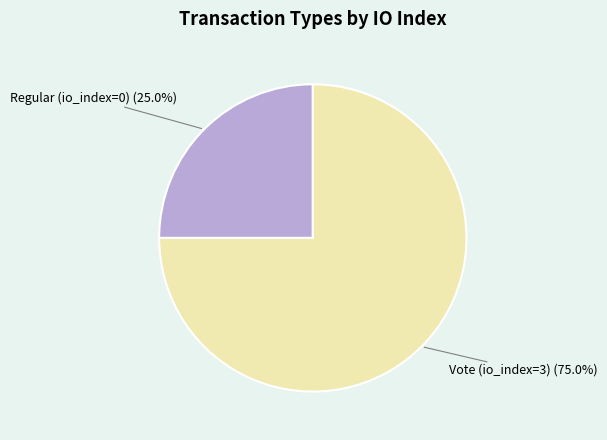

Is it true that Vote (io_index=3) is 99% of the pie?

False